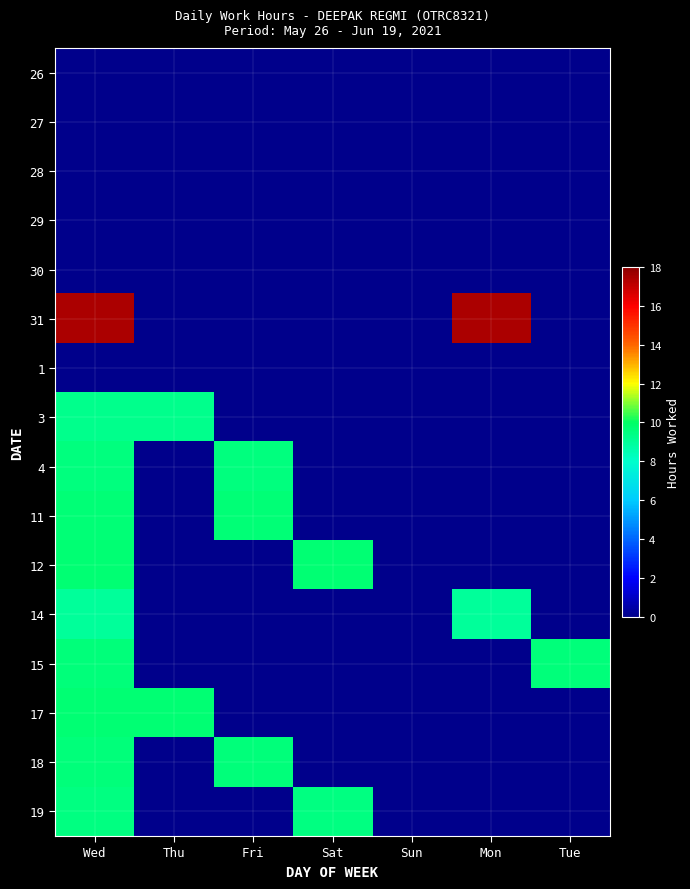

Between Tue and Wed, which is larger?

Tue